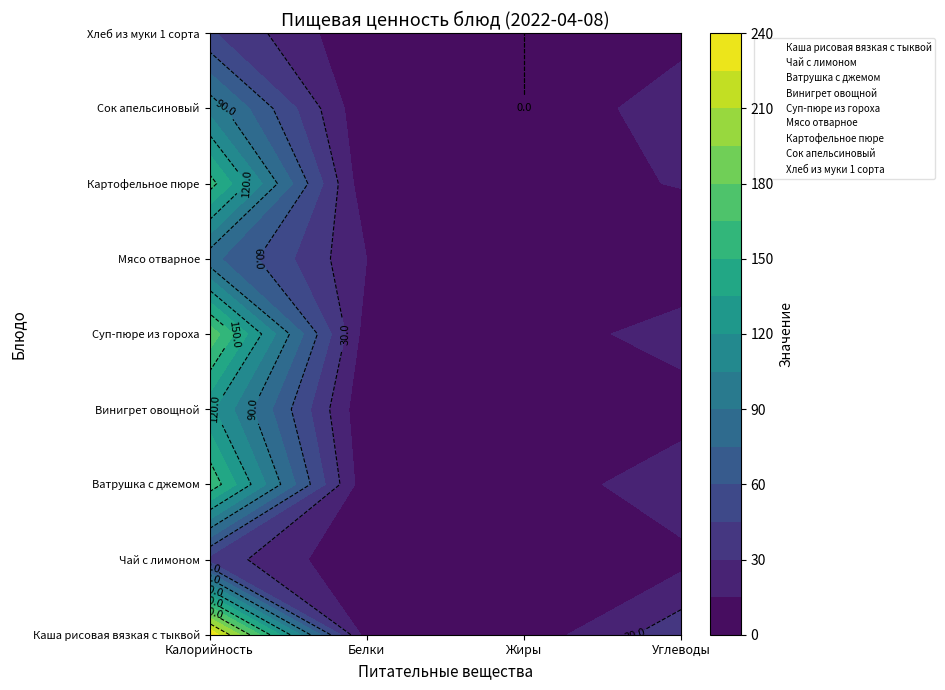

What is the difference between the maximum and second lowest values in the Мясо отварное series?

79.0